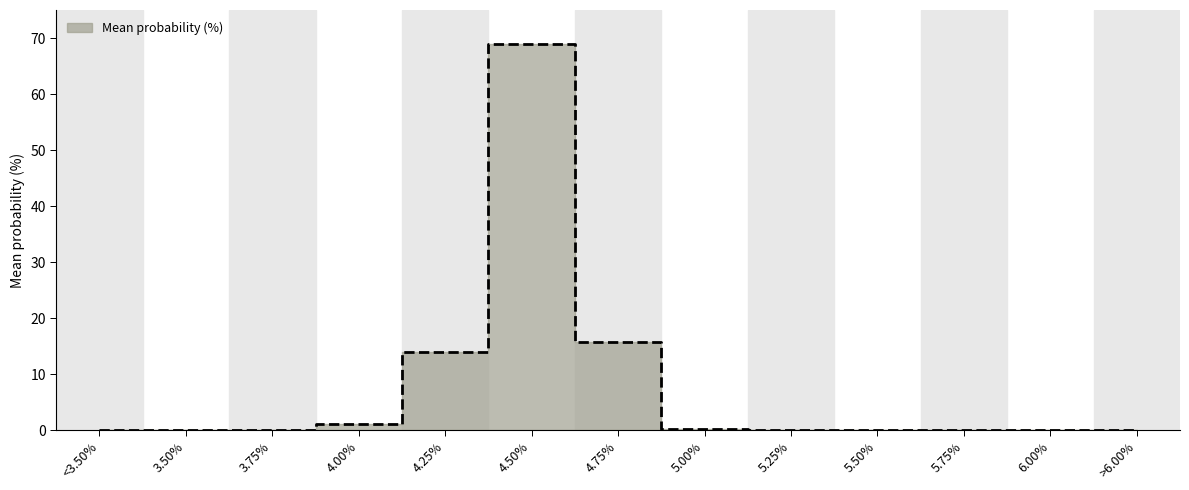

Reading right to left, transcribe all the data shown in this chart.

>6.00%=0.0	6.00%=0.0	5.75%=0.0	5.50%=0.0	5.25%=0.0	5.00%=0.2	4.75%=15.8	4.50%=68.9	4.25%=13.9	4.00%=1.1	3.75%=0.1	3.50%=0.0	<3.50%=0.0